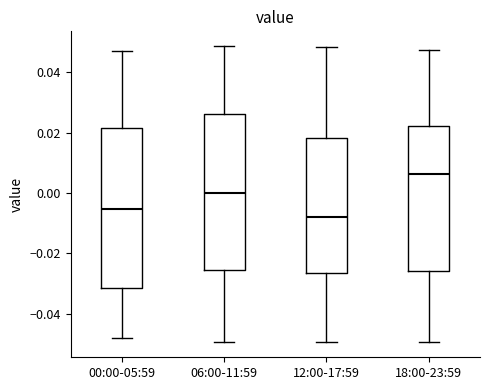

Reading left to right, transcribe this box plot: for each box, give where its median line is, the range the box spans, and where its two whiskers end, as read against the y-axis. The values are not printed on the chart, so give them approximately, as read against the axis.

00:00-05:59: median -0.006, box -0.032 to 0.022, whiskers -0.048 to 0.046
06:00-11:59: median 0.000, box -0.026 to 0.026, whiskers -0.050 to 0.048
12:00-17:59: median -0.008, box -0.026 to 0.018, whiskers -0.050 to 0.048
18:00-23:59: median 0.006, box -0.026 to 0.022, whiskers -0.050 to 0.048